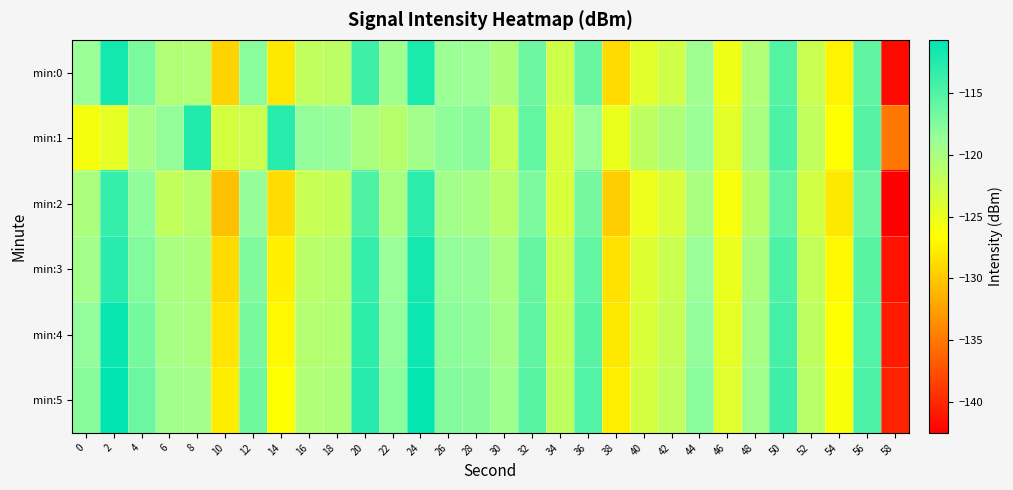

Between 24 and 44, which is larger?

24